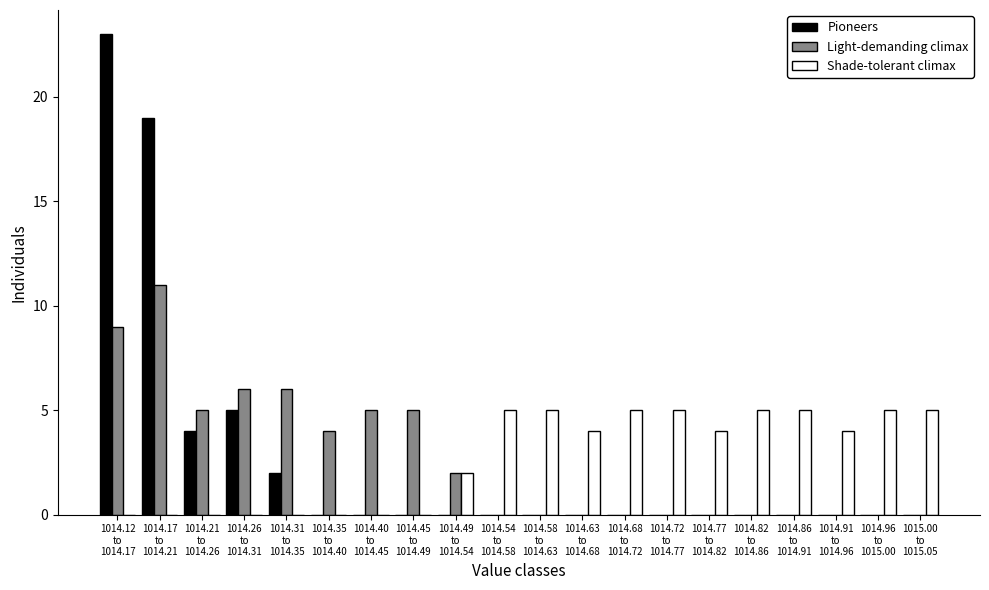

What is the sum of all Pioneers values?

53